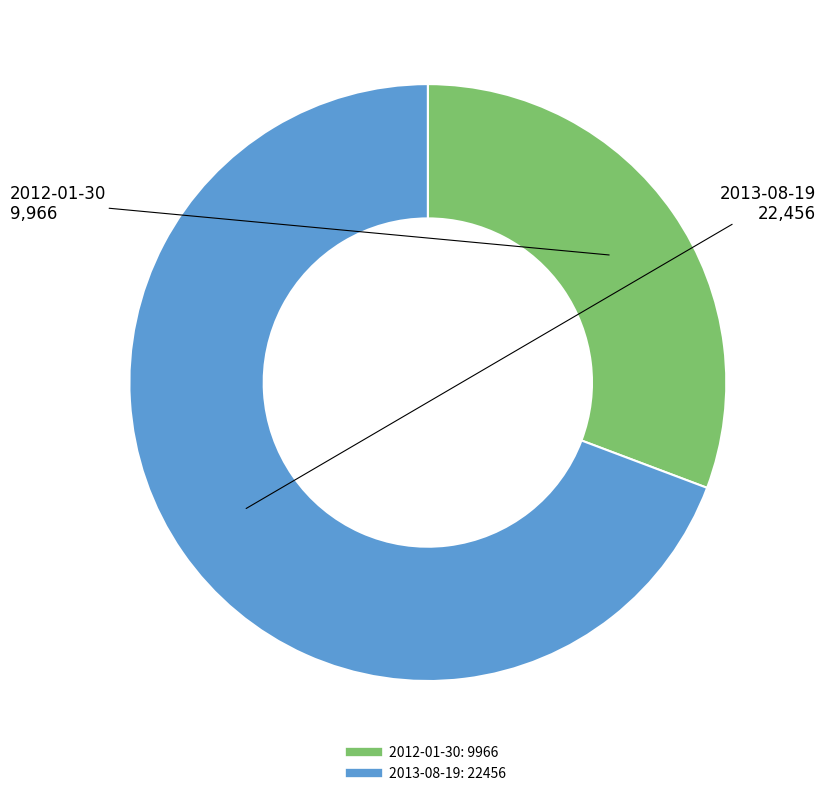

Which category accounts for the majority?

2013-08-19